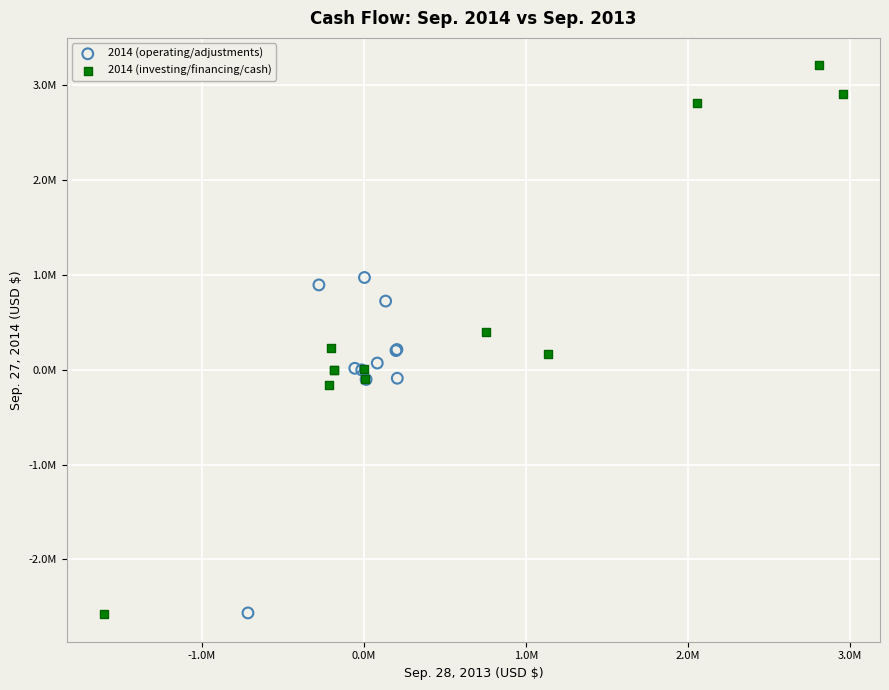

What are all the series names shown in the legend?

2014 (operating/adjustments), 2014 (investing/financing/cash)